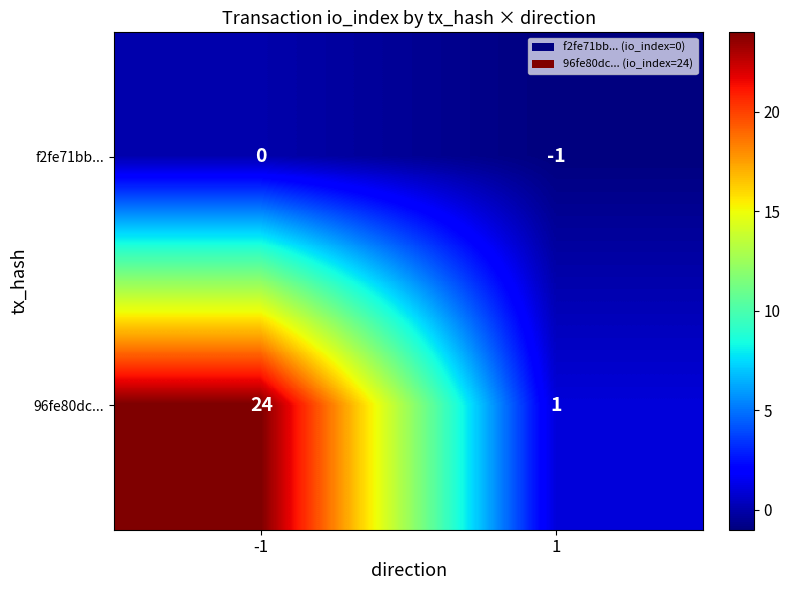

Which series has the largest total across all categories?

96fe80dc...